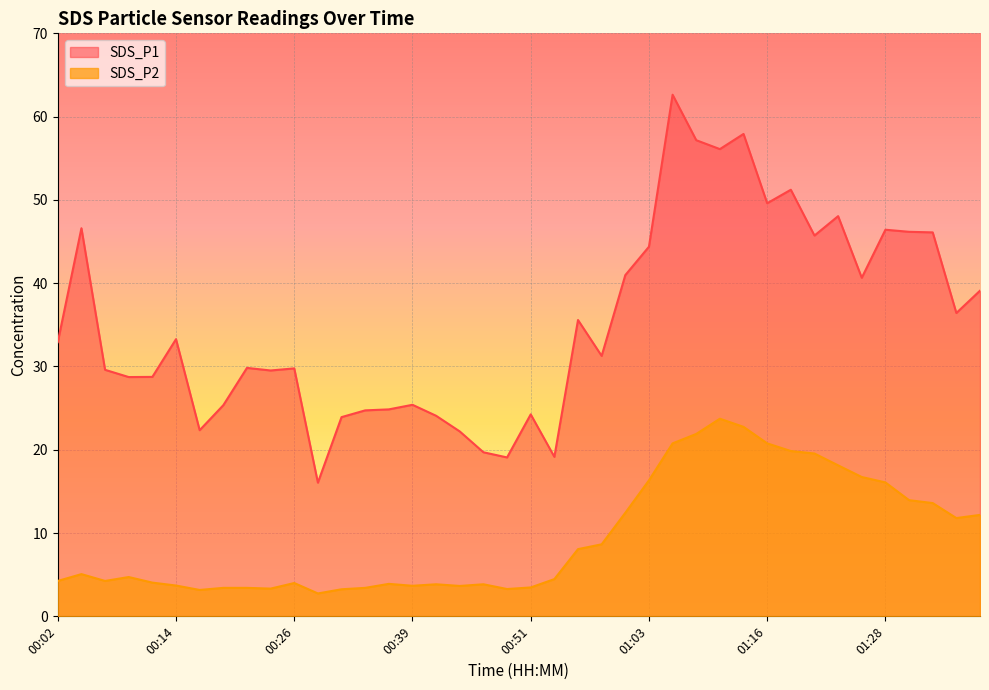

True or false: SDS_P1 and SDS_P2 intersect in this chart.

False